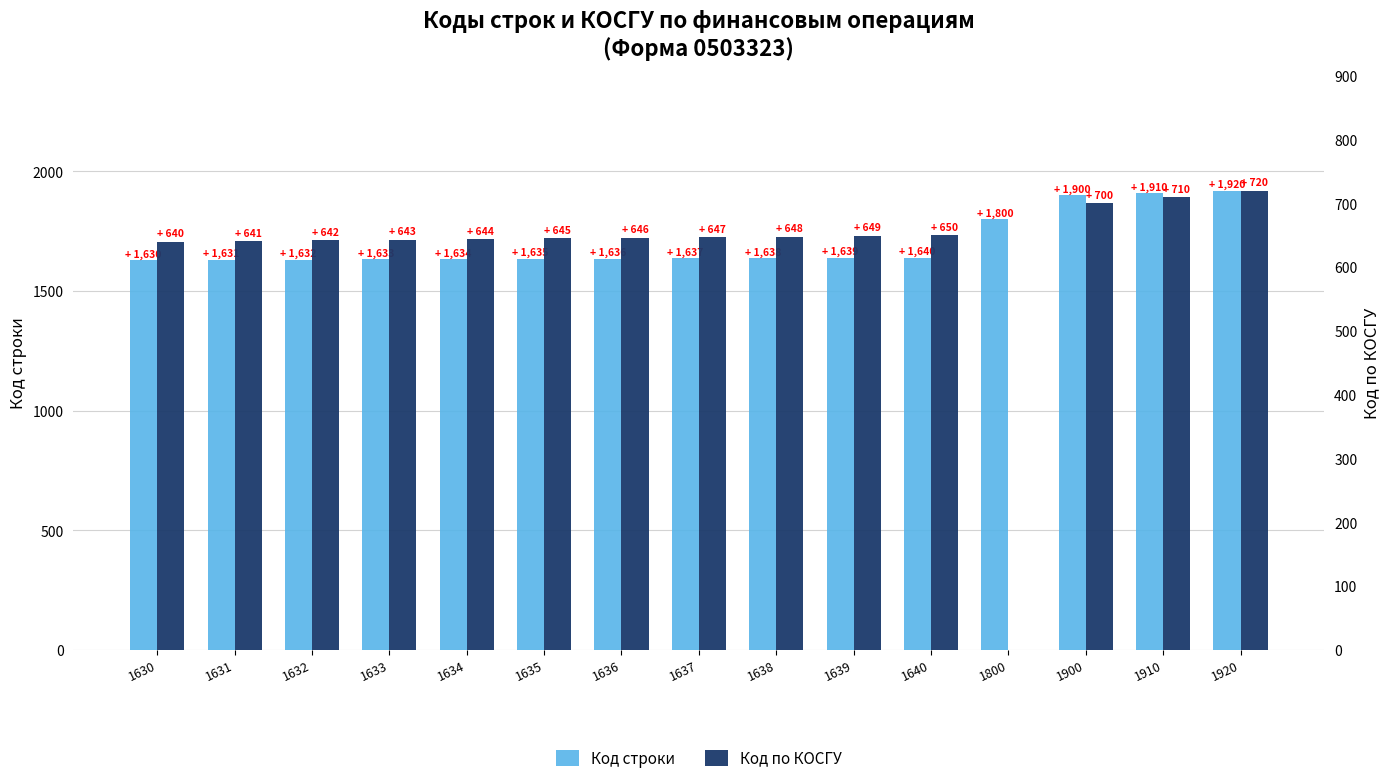

True or false: Код по КОСГУ has a value of 700 at 1900.

True